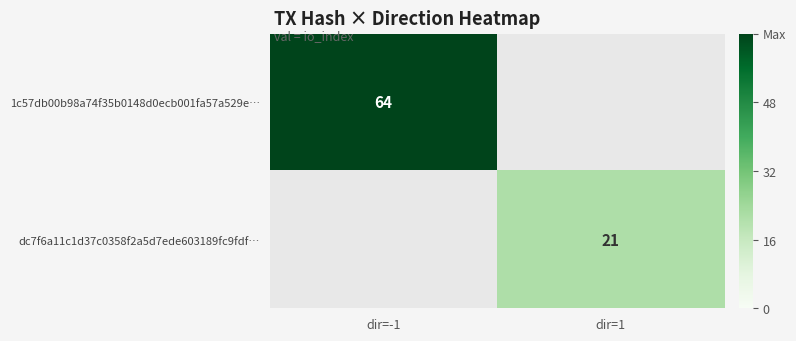

What is the maximum value for 1c57db00b98a74f35b0148d0ecb001fa57a529e…?

64.0